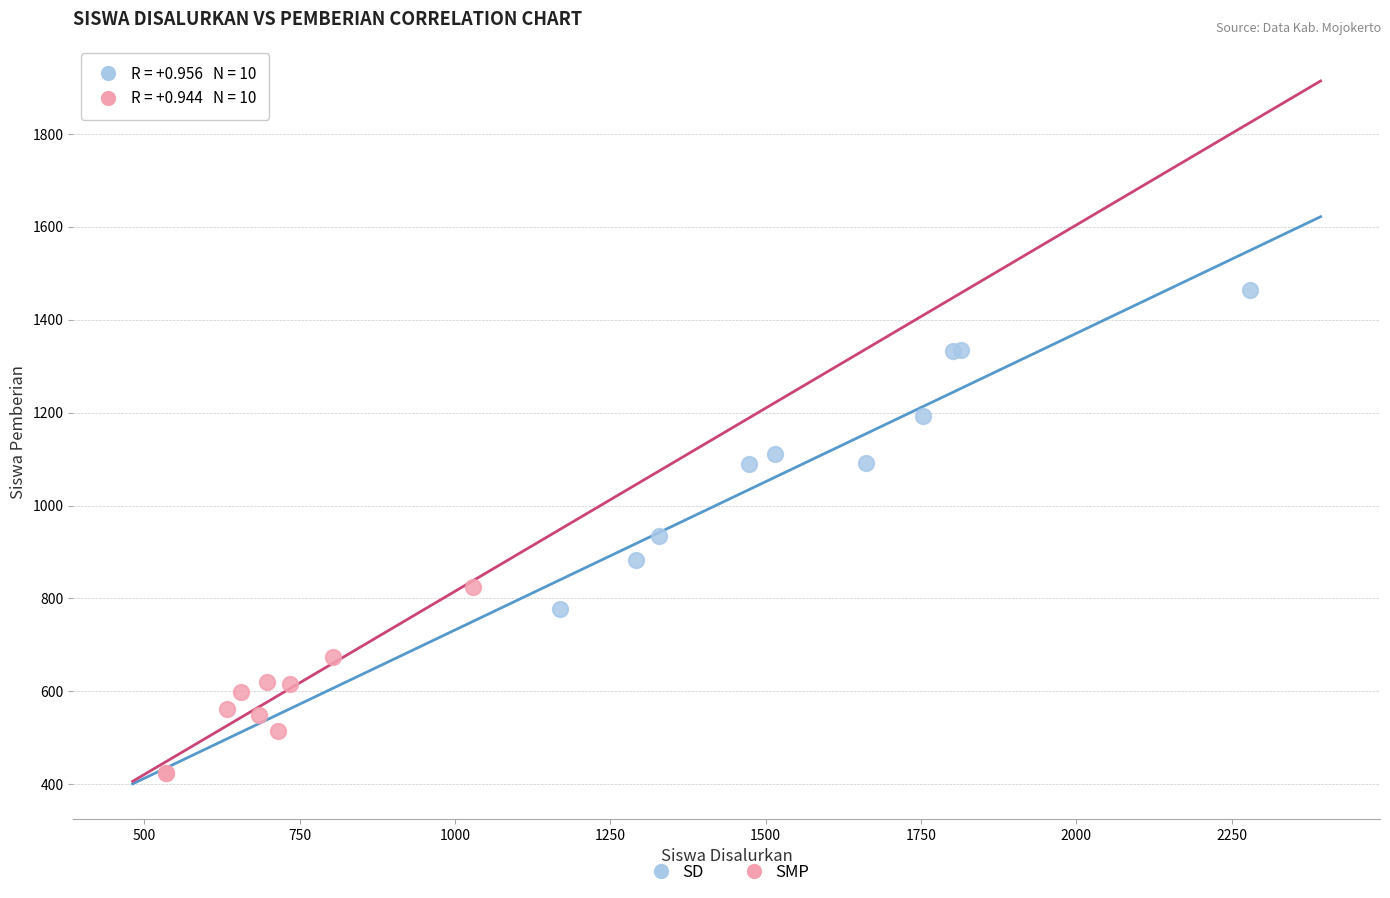

Which series reaches the minimum Y coordinate?

SMP